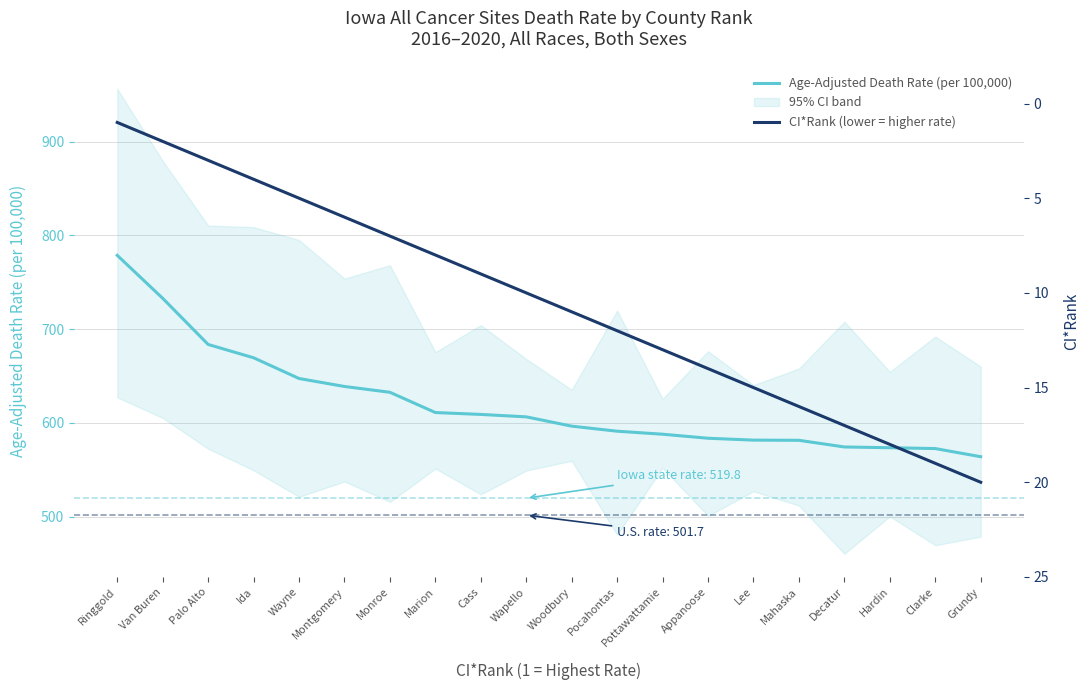

Is this an area chart (filled region under the line)?

No